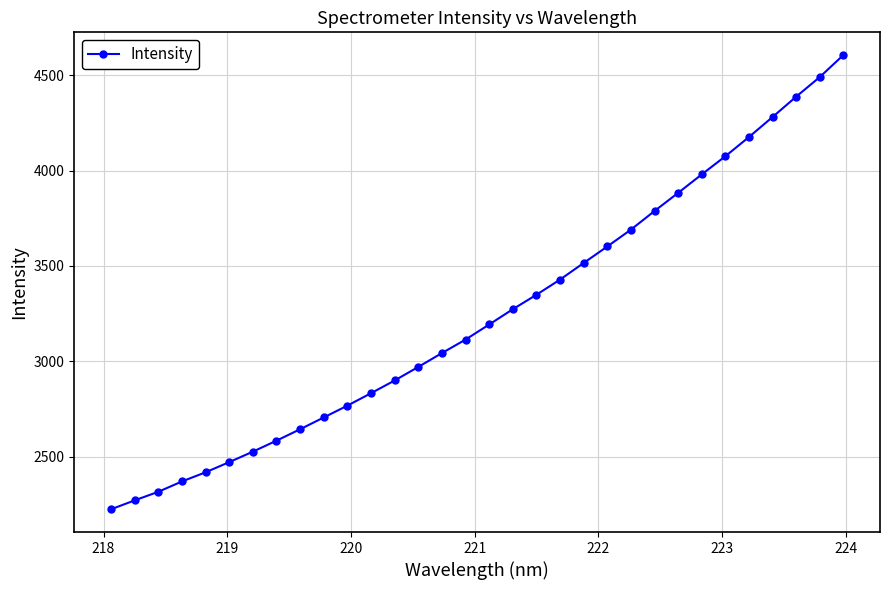

What is the sum of all values?

103878.4